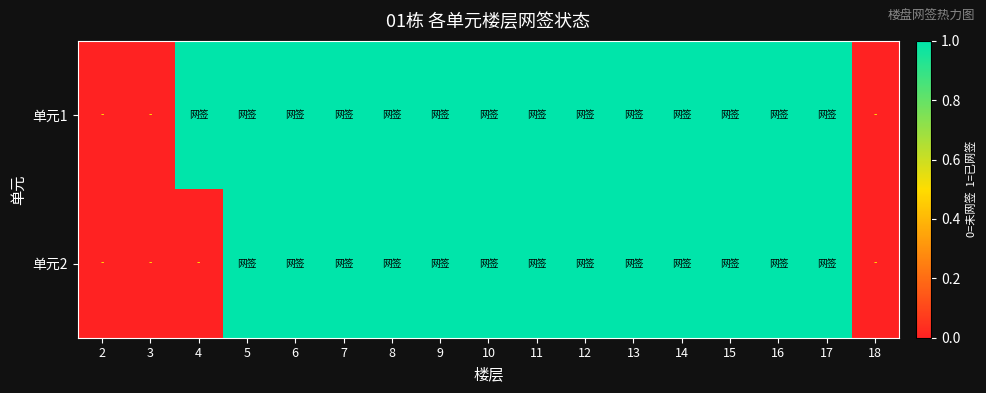

Reading left to right, list all the values displayed in this chart.

单元1: 2=0	3=0	4=1	5=1	6=1	7=1	8=1	9=1	10=1	11=1	12=1	13=1	14=1	15=1	16=1	17=1	18=0
单元2: 2=0	3=0	4=0	5=1	6=1	7=1	8=1	9=1	10=1	11=1	12=1	13=1	14=1	15=1	16=1	17=1	18=0